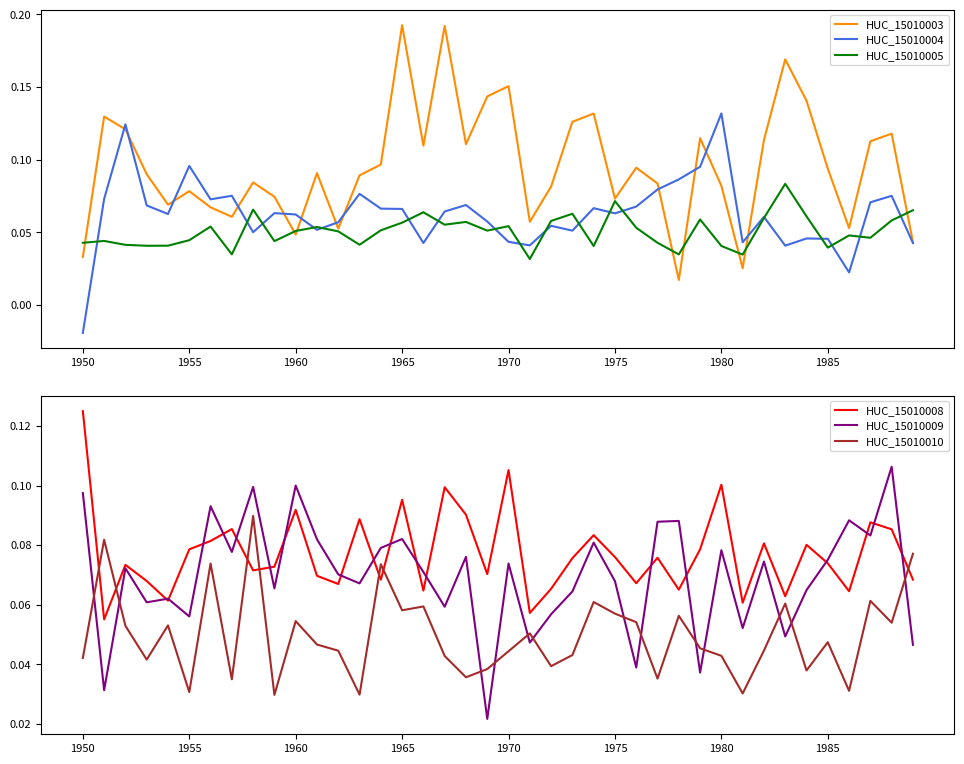

Which series has the largest range (max minus min)?

HUC_15010003